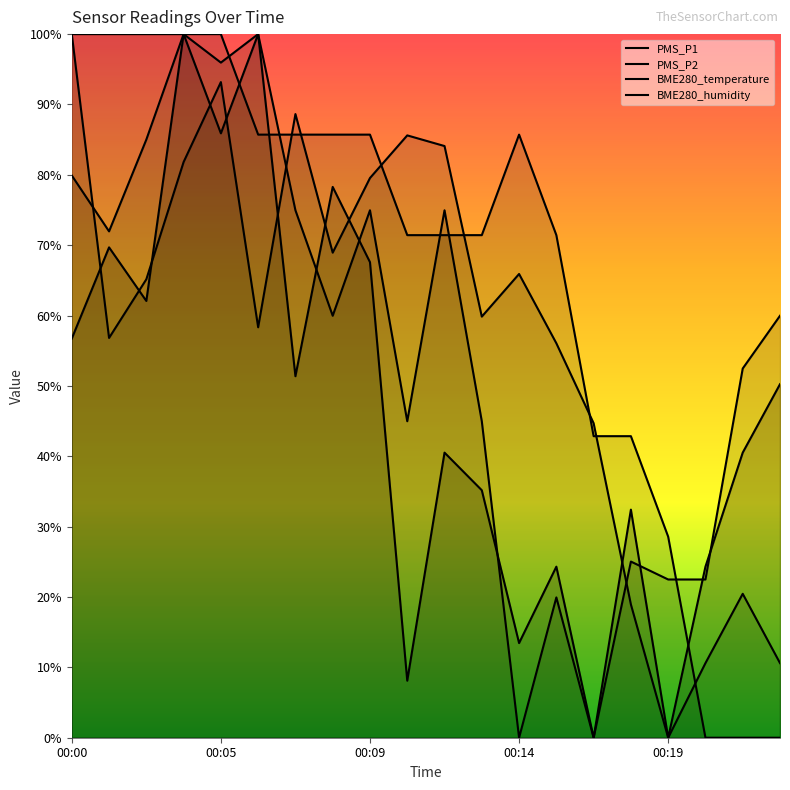

At which category does BME280_humidity reach its first local peak?

00:05